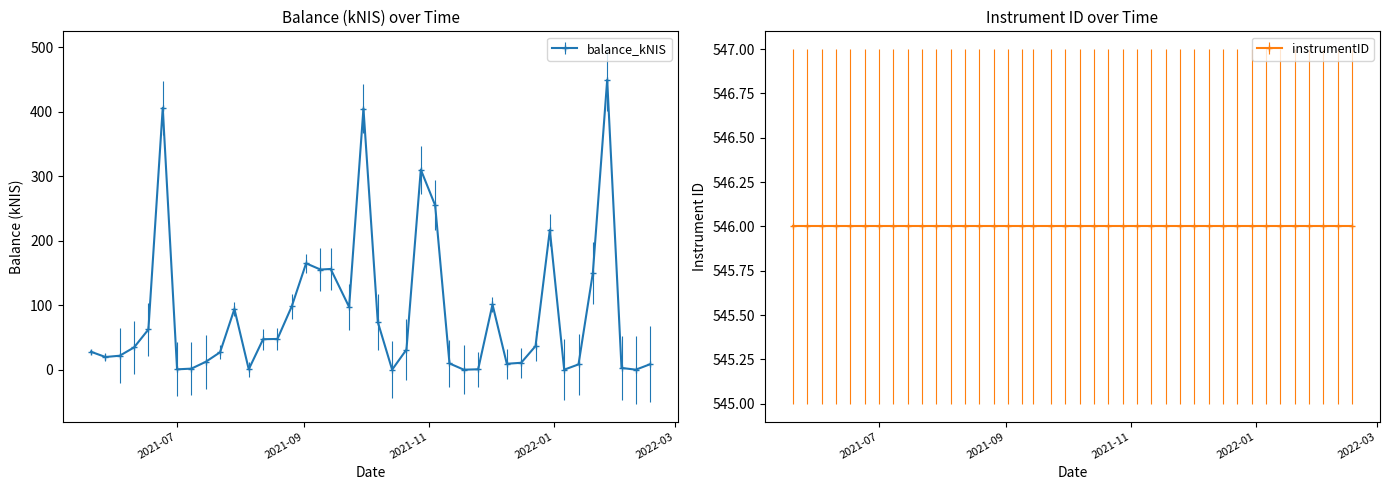

True or false: the data has more than 1 interior local peaks.

True